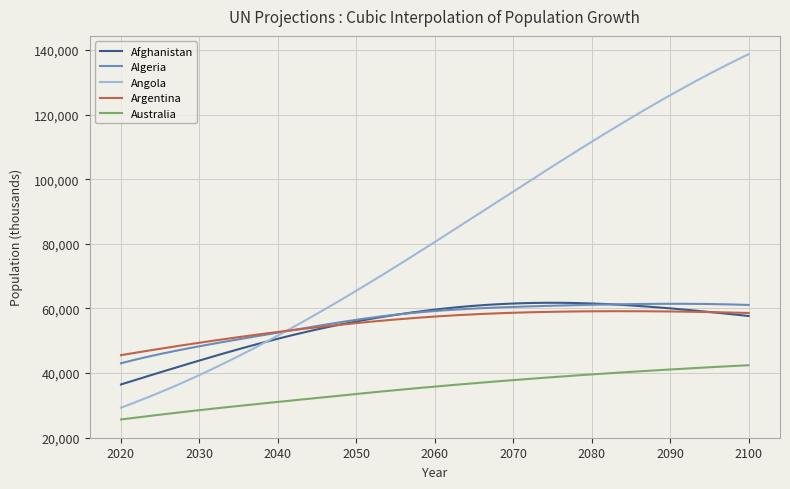

True or false: Australia and Afghanistan intersect in this chart.

False